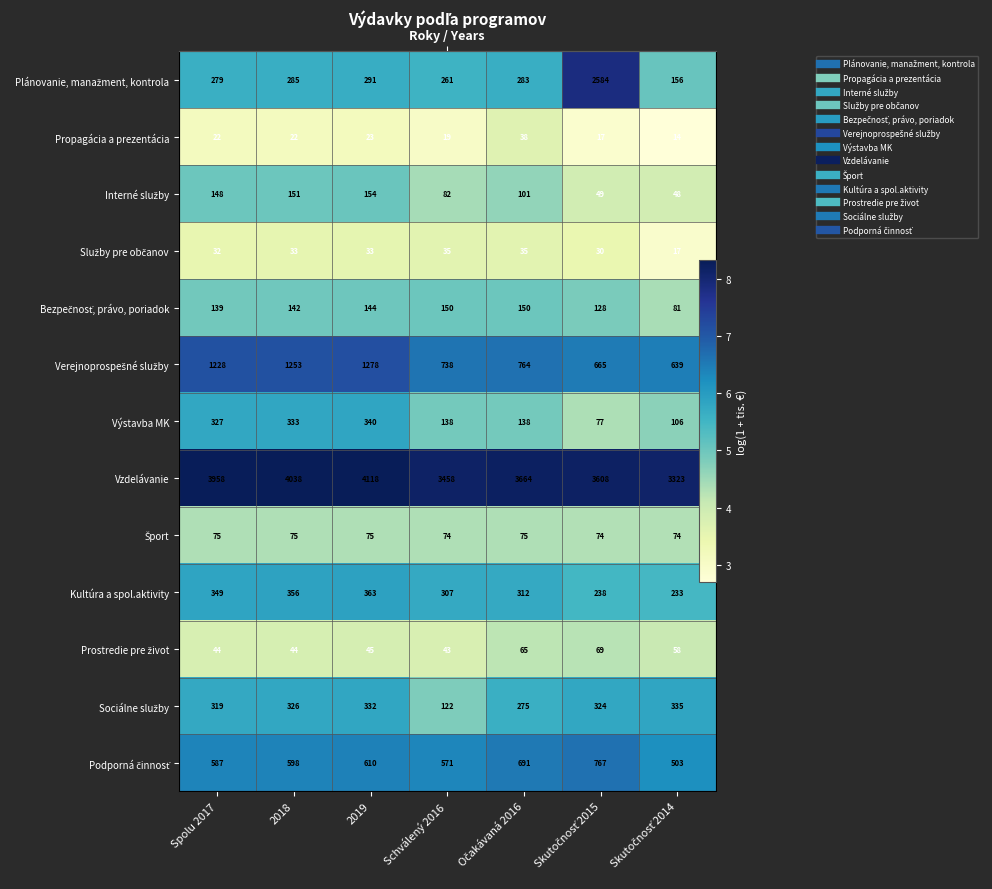

Rank the series by their maximum value, from lowest to highest.

Služby pre občanov, Propagácia a prezentácia, Prostredie pre život, Šport, Bezpečnosť, právo, poriadok, Interné služby, Sociálne služby, Výstavba MK, Kultúra a spol.aktivity, Podporná činnosť, Verejnoprospešné služby, Plánovanie, manažment, kontrola, Vzdelávanie